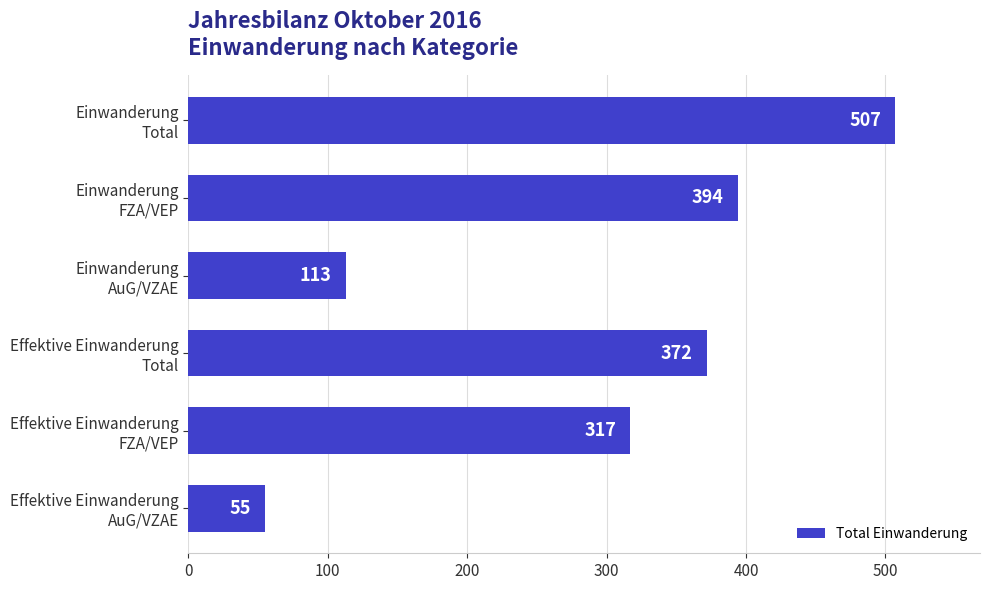

What is the greatest value displayed?

507